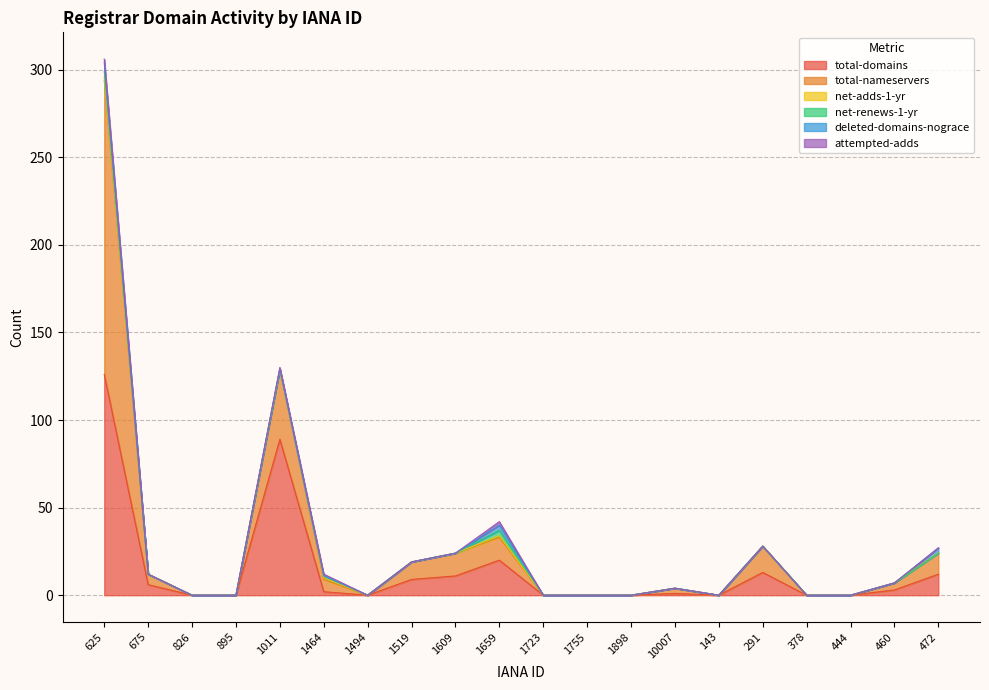

Does the chart display data point markers on the line(s)?

No